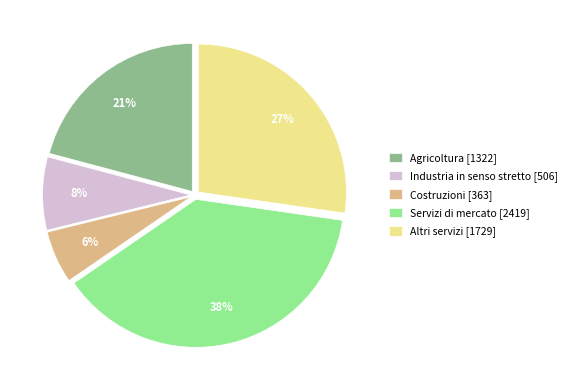

Between Servizi di mercato and Altri servizi, which is larger?

Servizi di mercato